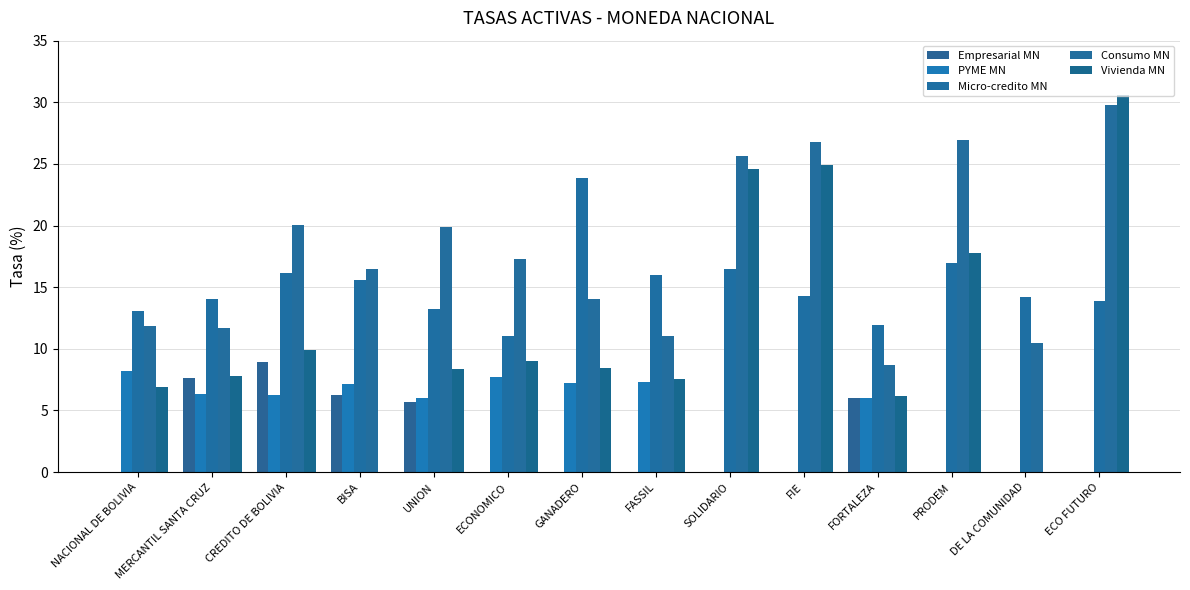

What position from the right is FASSIL?

7